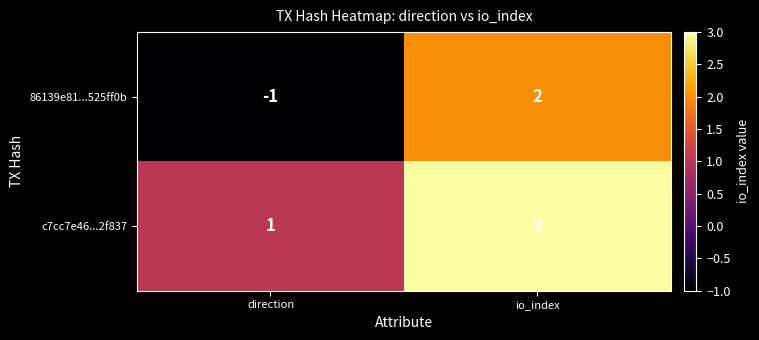

The 86139e81...525ff0b series shows -1 at direction. True or false?

True